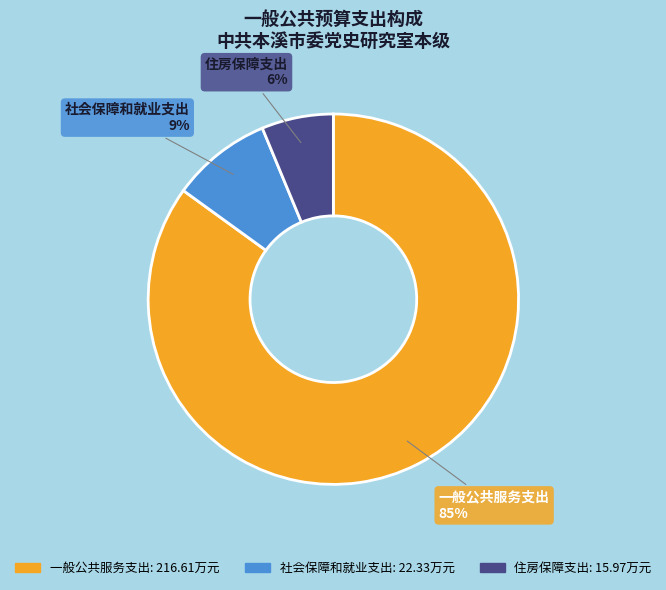

To the nearest percent, what is the difference between the largest and smallest slice percentages?

79%